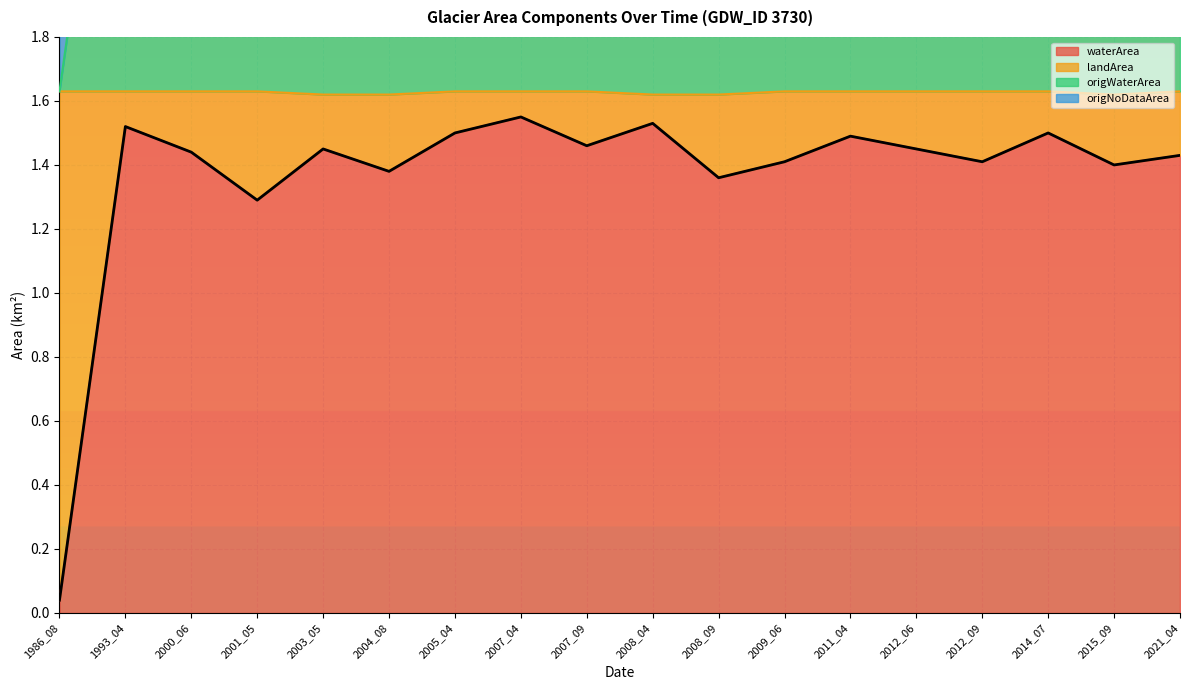

Where does the waterArea series first go above 1?

1993_04